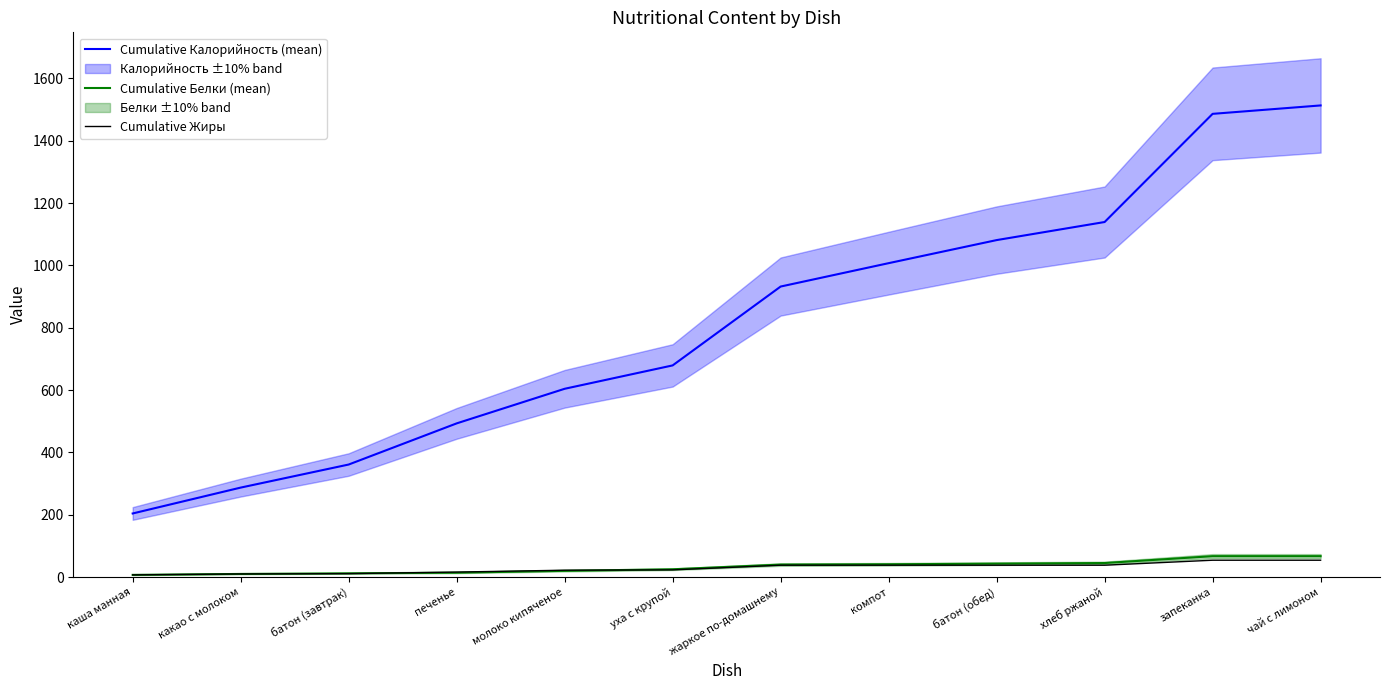

What are all the series names shown in the legend?

Cumulative Калорийность (mean), Cumulative Белки (mean), Cumulative Жиры